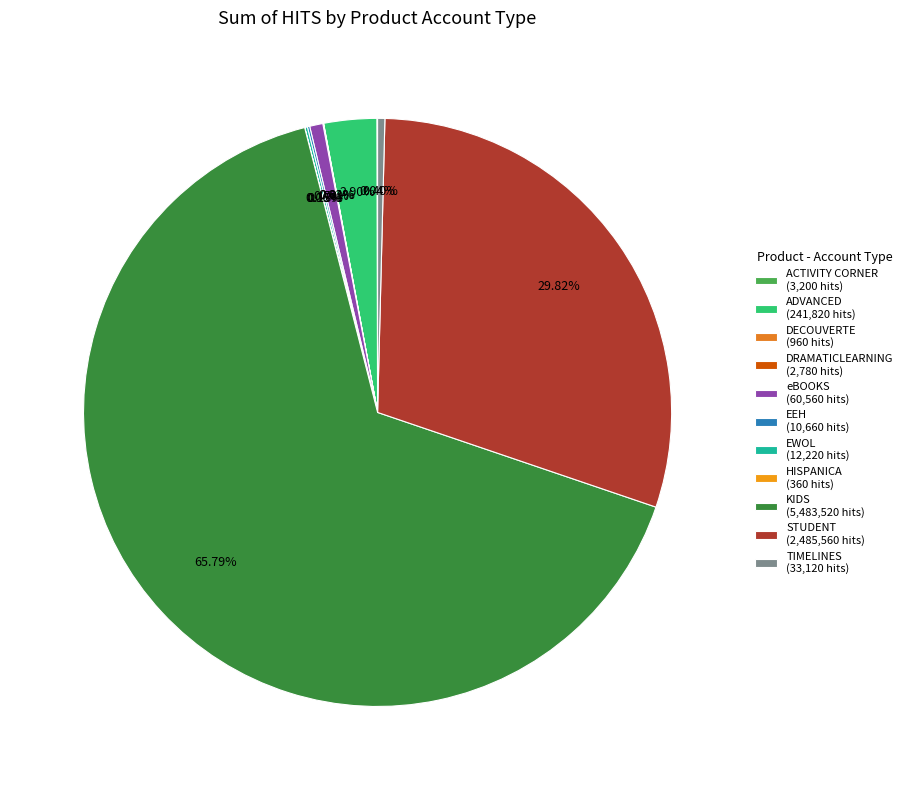

True or false: DRAMATICLEARNING accounts for 0% of the total.

True